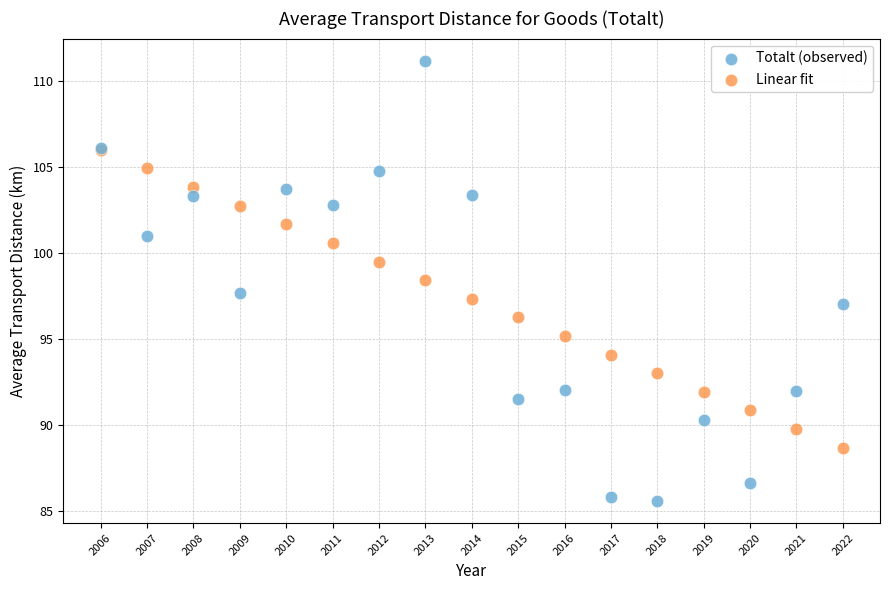

What are all the series names shown in the legend?

Totalt (observed), Linear fit